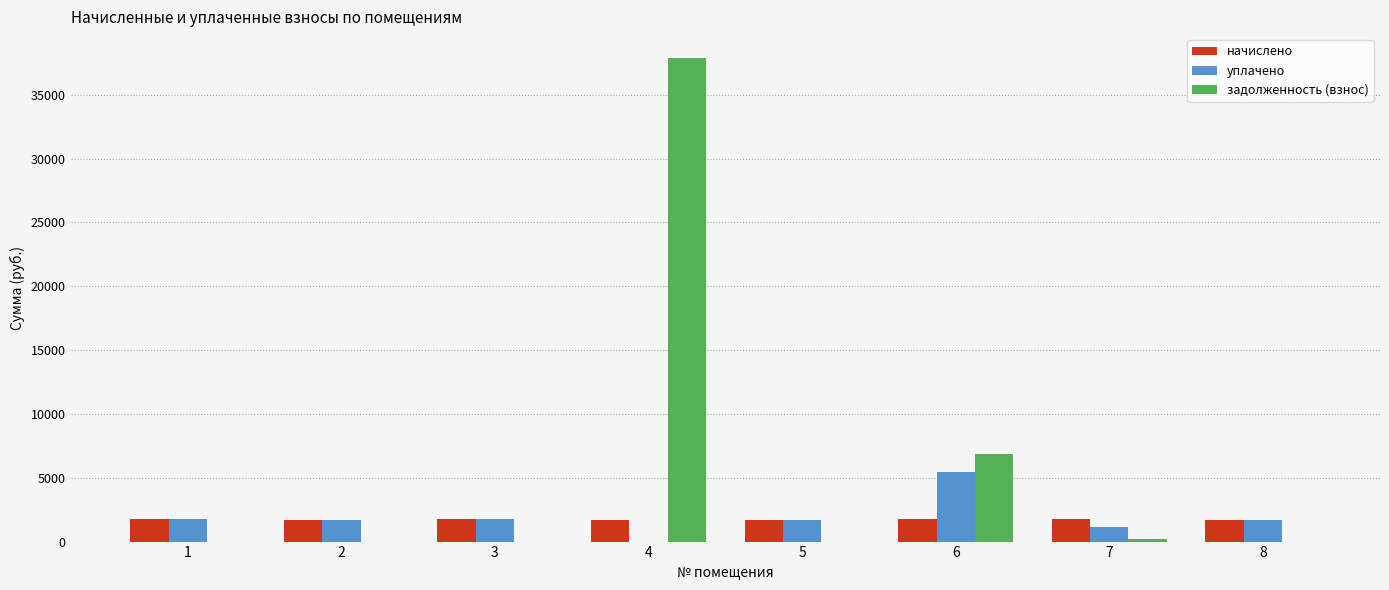

What is the difference between the начислено values at 6 and 8?

29.3